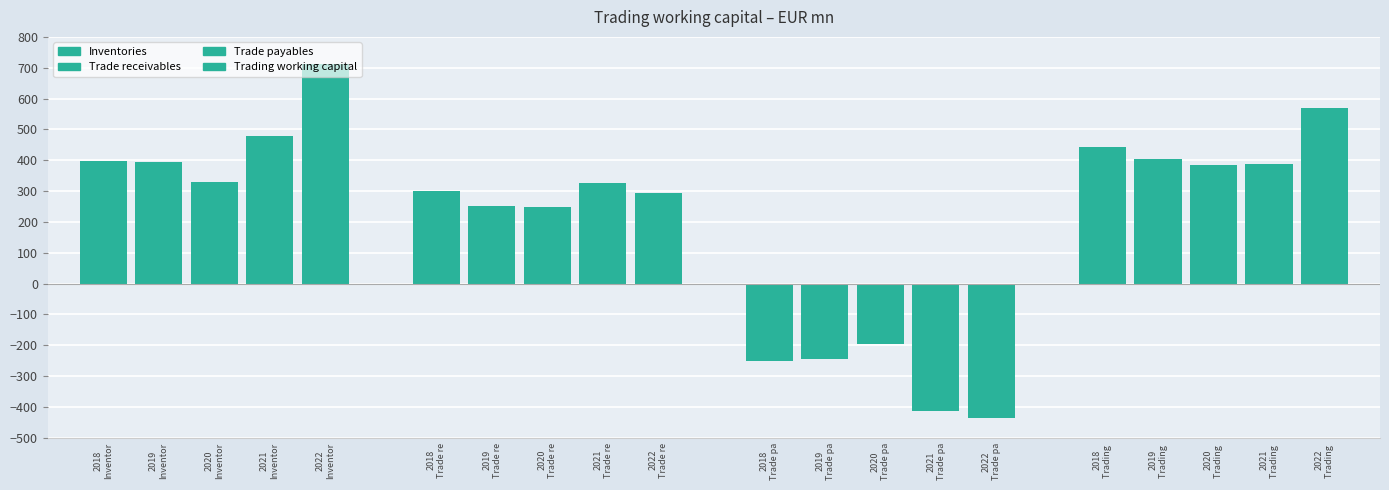

Reading left to right, transcribe all the data shown in this chart.

Inventories: 2018=396.5	2019=395.7	2020=329.4	2021=477.0	2022=712.5
Trade receivables: 2018=299.6	2019=251.4	2020=249.7	2021=325.2	2022=293.6
Trade payables: 2018=-251.7	2019=-243.6	2020=-195.2	2021=-414.8	2022=-435.4
Trading working capital: 2018=444.4	2019=403.5	2020=383.8	2021=387.4	2022=570.7